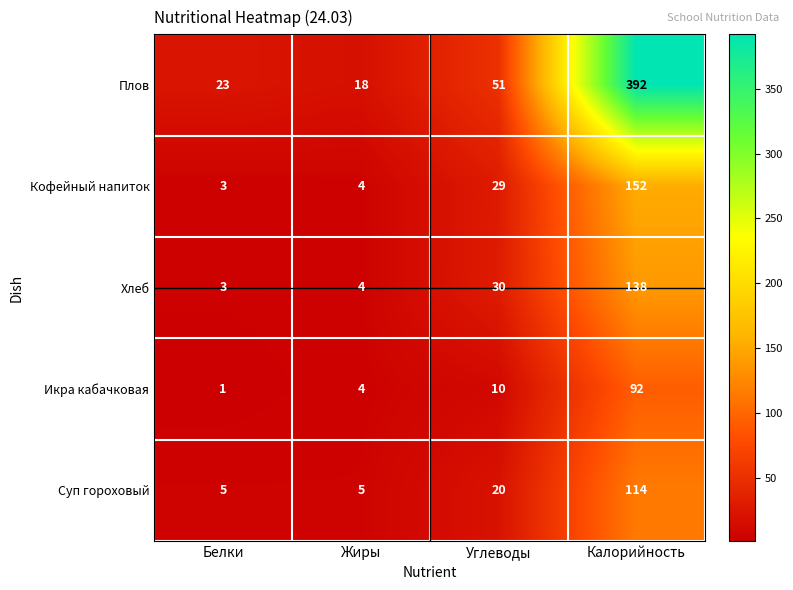

The value of Икра кабачковая at Белки is 1. True or false?

True